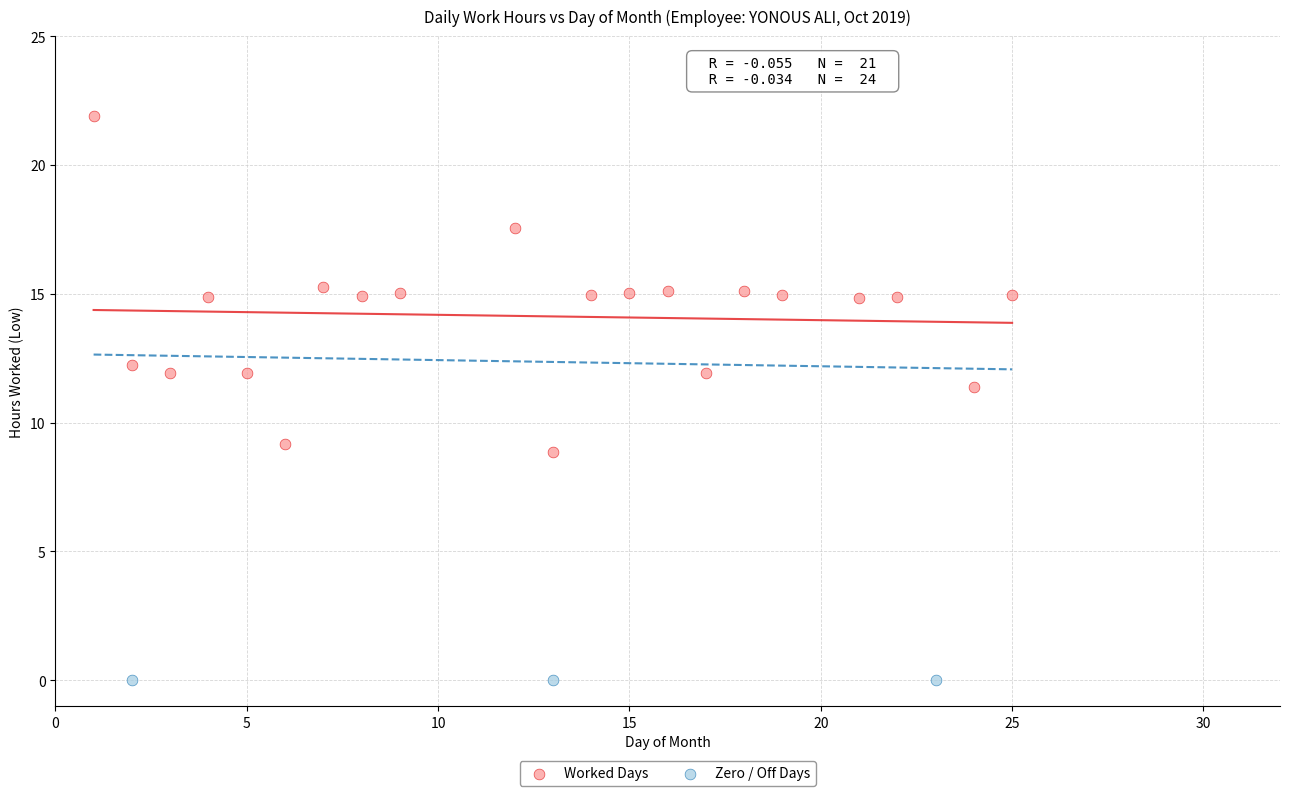

Which series contains the highest Y value?

Worked Days